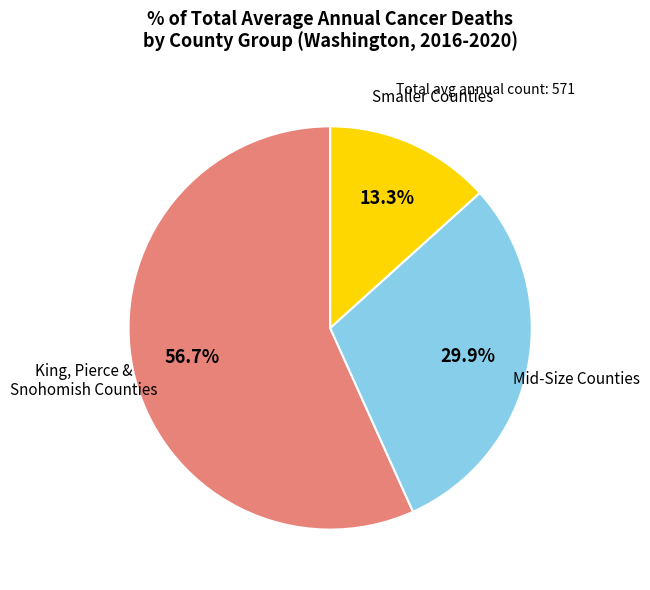

Is there a majority slice in this chart?

Yes